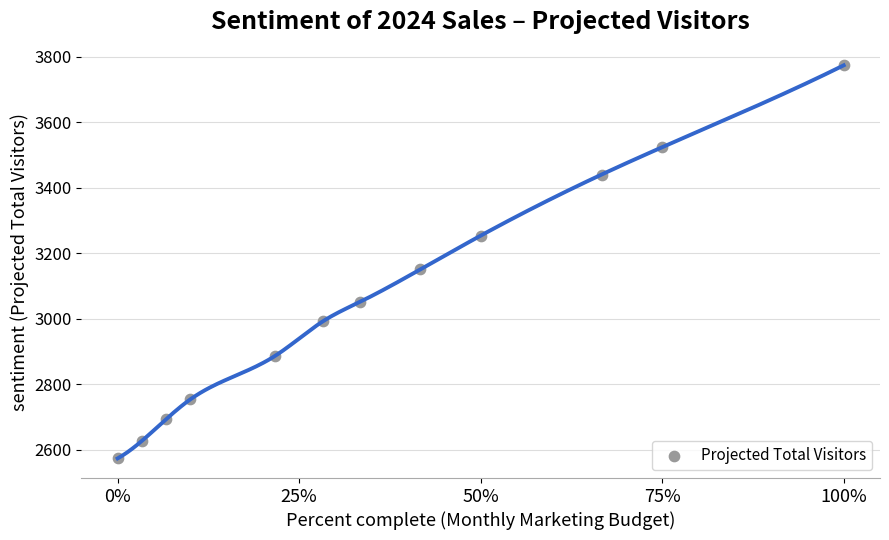

What is the range of Y values (max minus min)?

1200.0